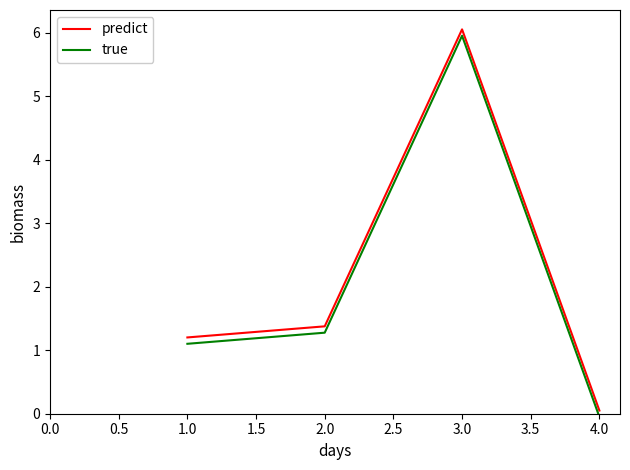

At which category does the chart reach its peak across all series?

3.0